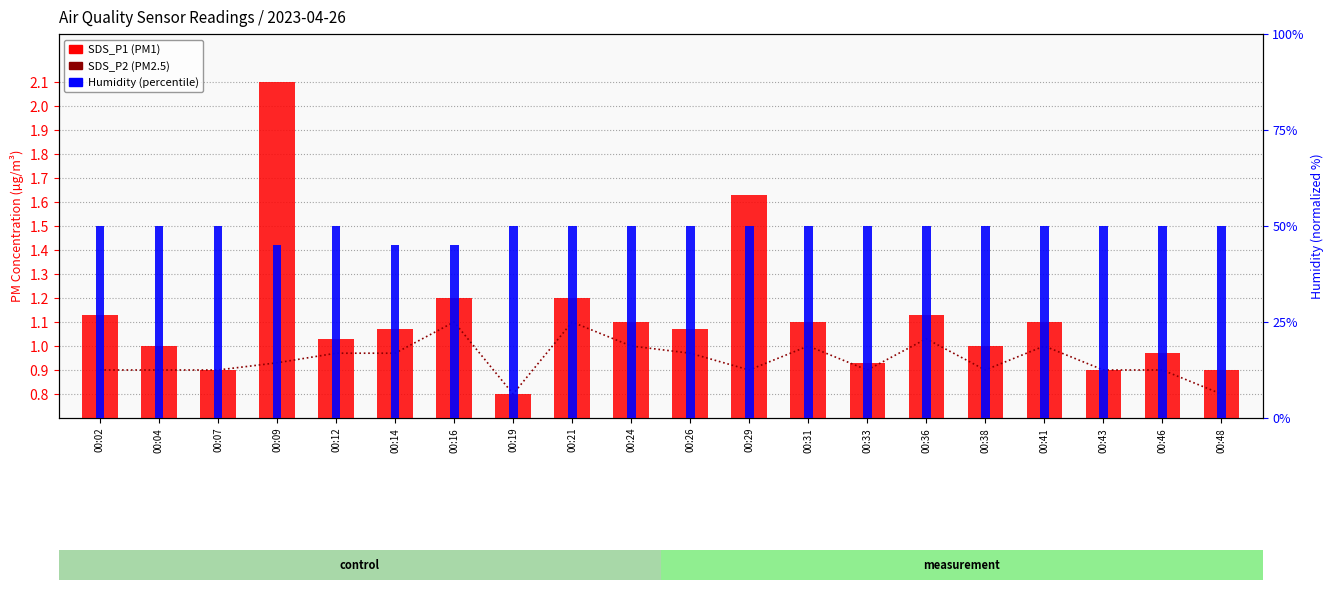

Reading right to left, what are all the values shown in this chart?

SDS_P2: 00:48=0.8	00:46=0.9	00:43=0.9	00:41=1.0	00:38=0.9	00:36=1.0	00:33=0.9	00:31=1.0	00:29=0.9	00:26=1.0	00:24=1.0	00:21=1.1	00:19=0.8	00:16=1.1	00:14=1.0	00:12=1.0	00:09=0.9	00:07=0.9	00:04=0.9	00:02=0.9
SDS_P1: 00:48=0.9	00:46=1.0	00:43=0.9	00:41=1.1	00:38=1.0	00:36=1.1	00:33=0.9	00:31=1.1	00:29=1.6	00:26=1.1	00:24=1.1	00:21=1.2	00:19=0.8	00:16=1.2	00:14=1.1	00:12=1.0	00:09=2.1	00:07=0.9	00:04=1.0	00:02=1.1
Humidity (norm): 00:48=50.0	00:46=50.0	00:43=50.0	00:41=50.0	00:38=50.0	00:36=50.0	00:33=50.0	00:31=50.0	00:29=50.0	00:26=50.0	00:24=50.0	00:21=50.0	00:19=50.0	00:16=45.0	00:14=45.0	00:12=50.0	00:09=45.0	00:07=50.0	00:04=50.0	00:02=50.0